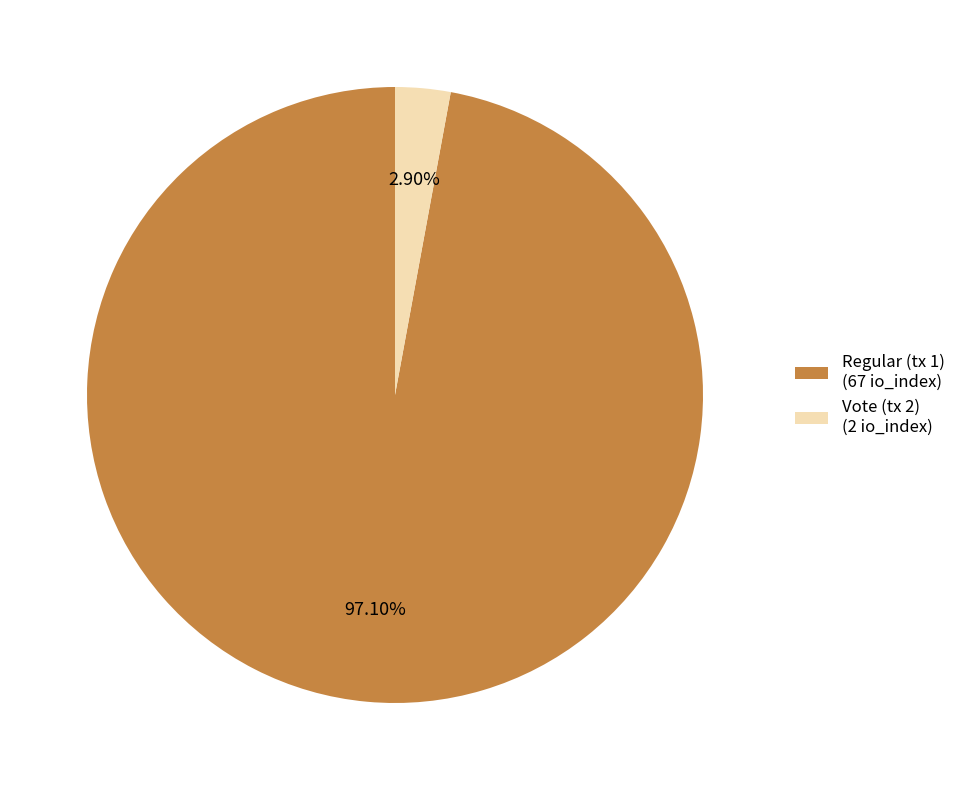

To the nearest percent, what is the difference between the Regular (tx 1) and Vote (tx 2) slice percentages?

94%